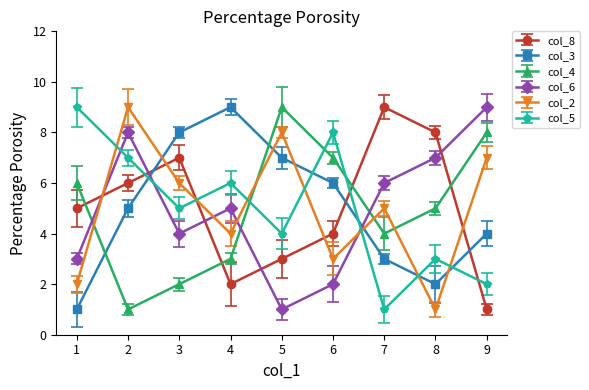

True or false: col_3 and col_8 cross at least once.

True